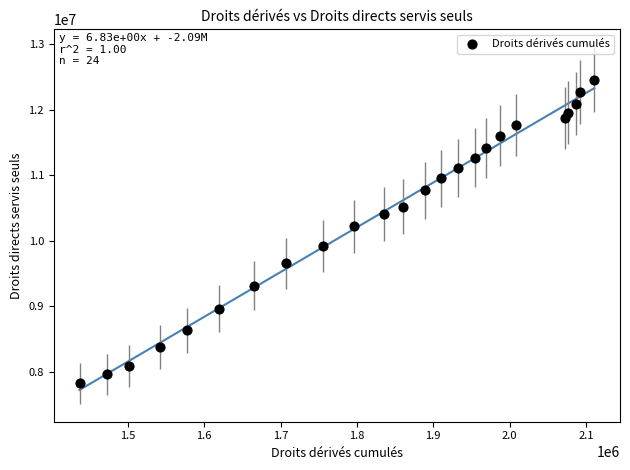

What Y value in the scatter plot is closest to 10138446?

10219521